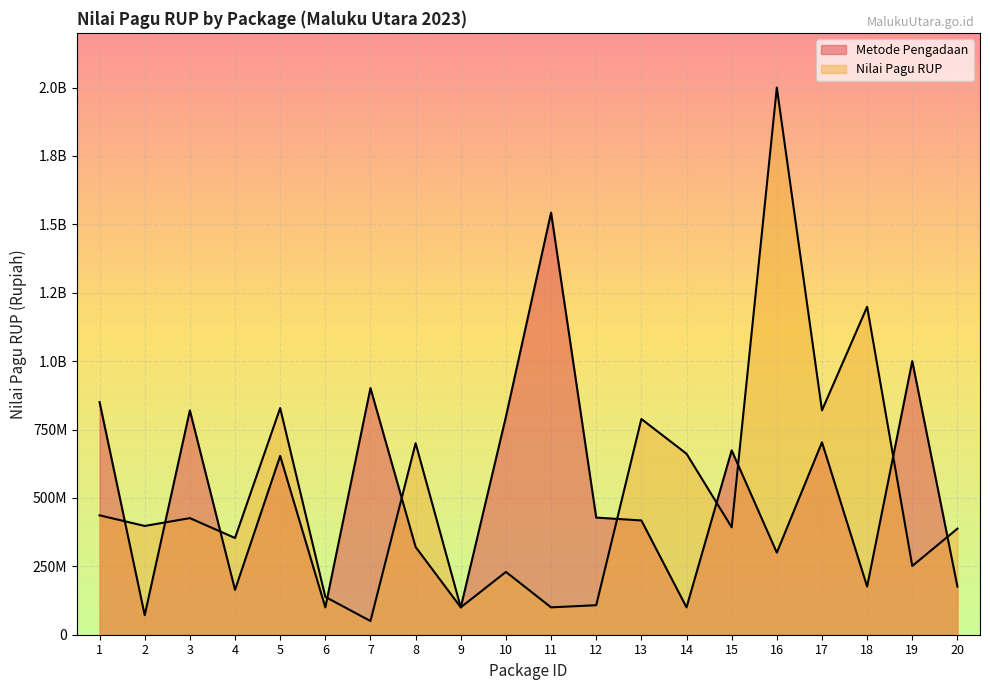

At which category does the chart reach its minimum across all series?

7